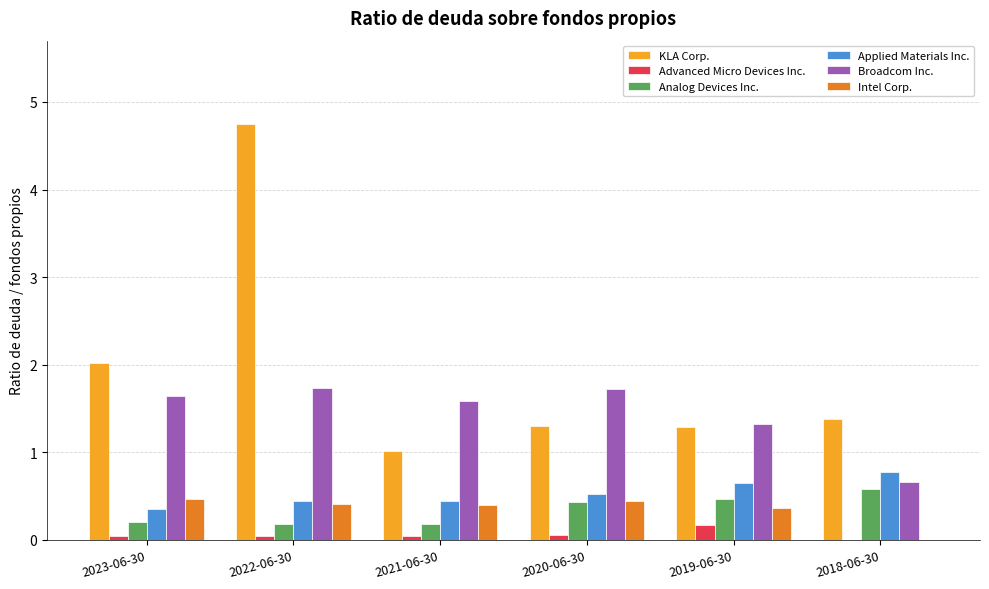

How many Applied Materials Inc. values are between 0 and 1?

6